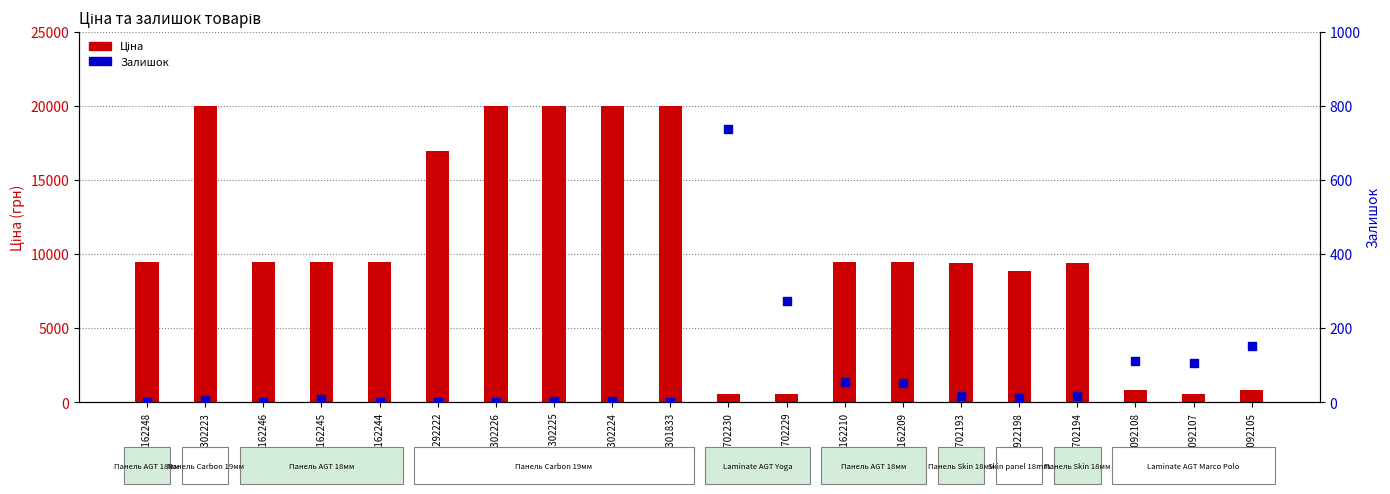

At which category is the sum across all series the highest?

287302223